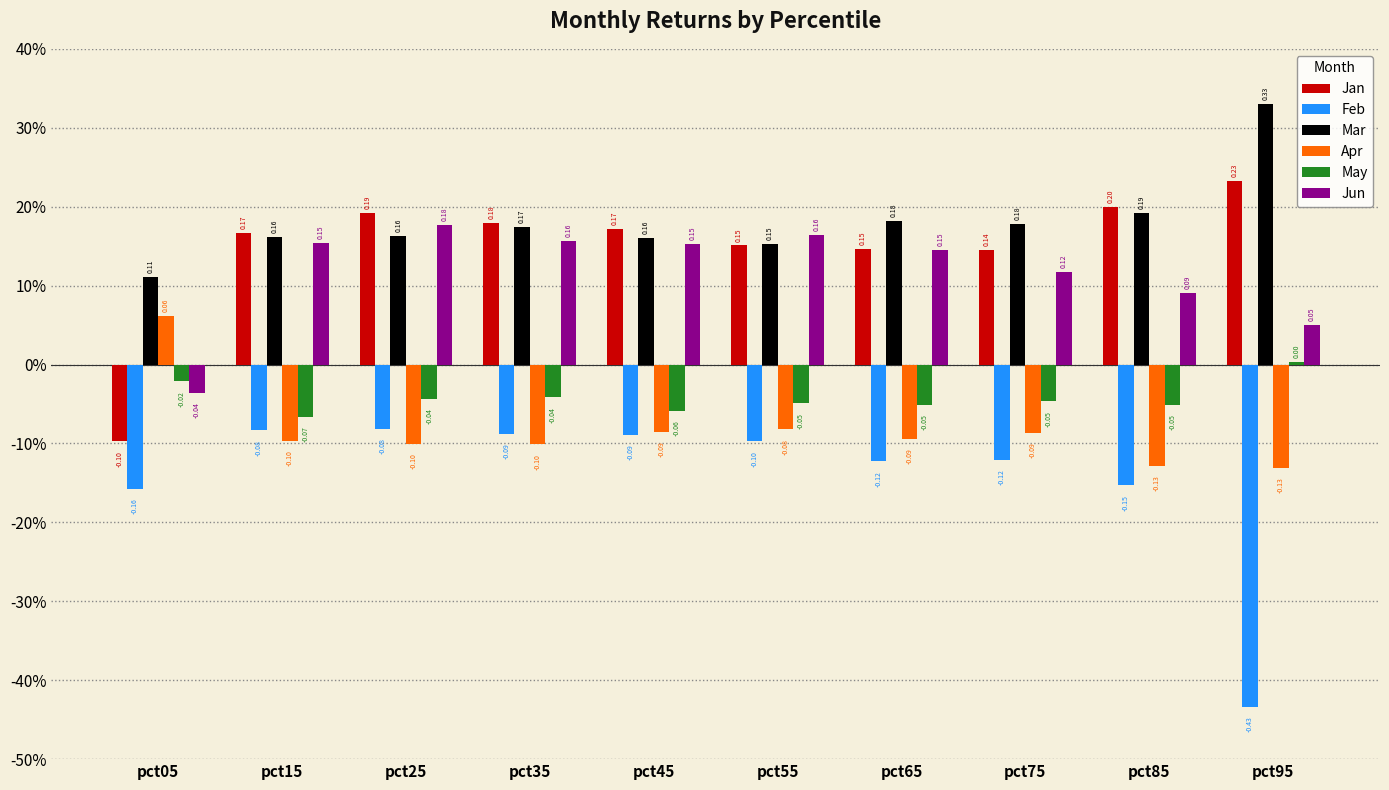

What are all the series names shown in the legend?

Jan, Feb, Mar, Apr, May, Jun